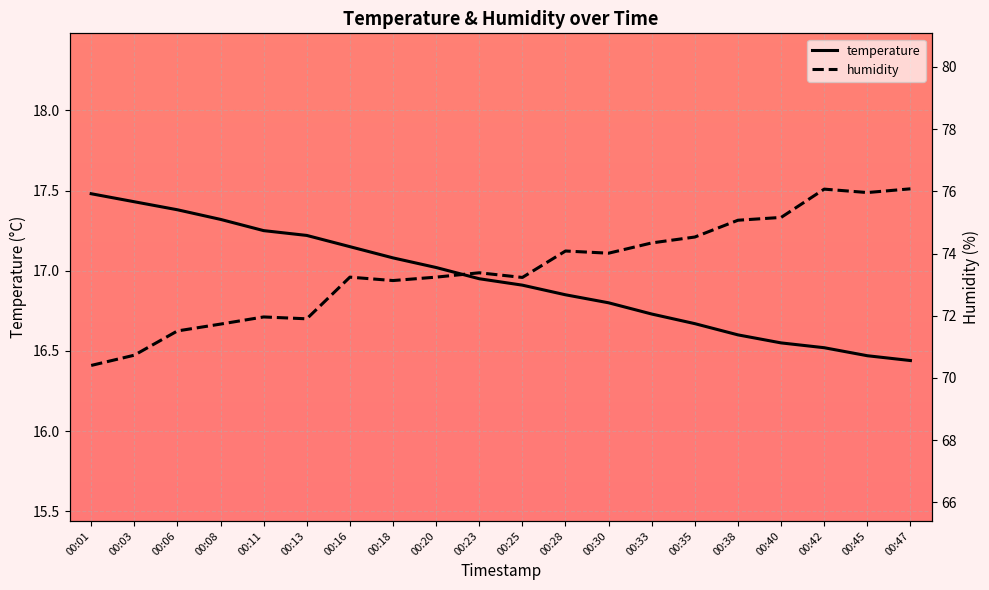

Reading right to left, list all the values displayed in this chart.

temperature: 16.4	16.5	16.5	16.6	16.6	16.7	16.7	16.8	16.9	16.9	16.9	17.0	17.1	17.1	17.2	17.2	17.3	17.4	17.4	17.5
humidity: 76.1	76.0	76.1	75.2	75.1	74.5	74.3	74.0	74.1	73.2	73.4	73.2	73.1	73.2	71.9	72.0	71.7	71.5	70.7	70.4